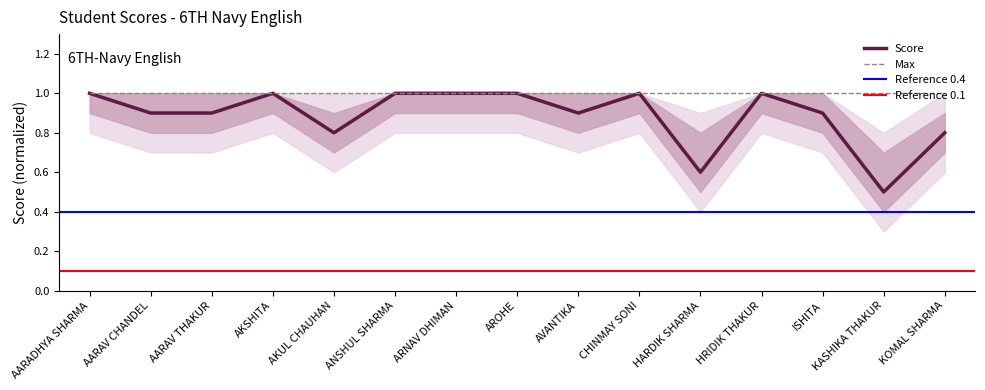

At which category does the chart reach its minimum across all series?

KASHIKA THAKUR